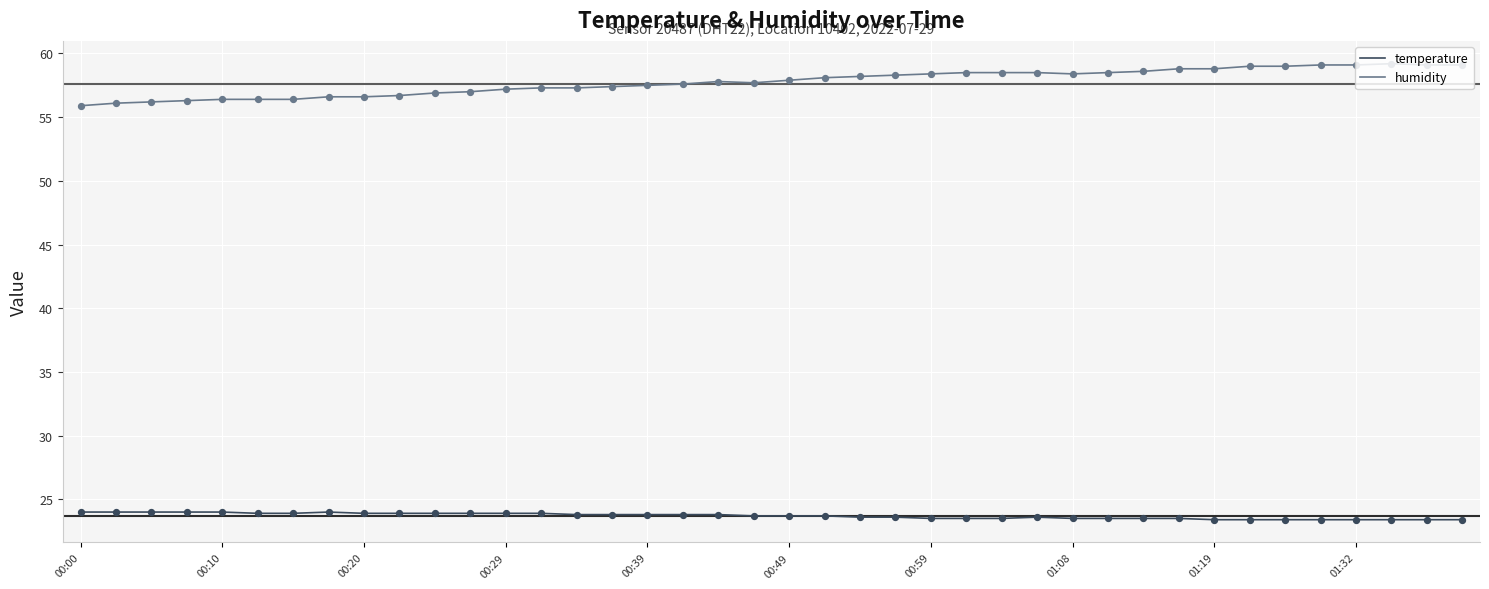

Which series has the largest total across all categories?

humidity